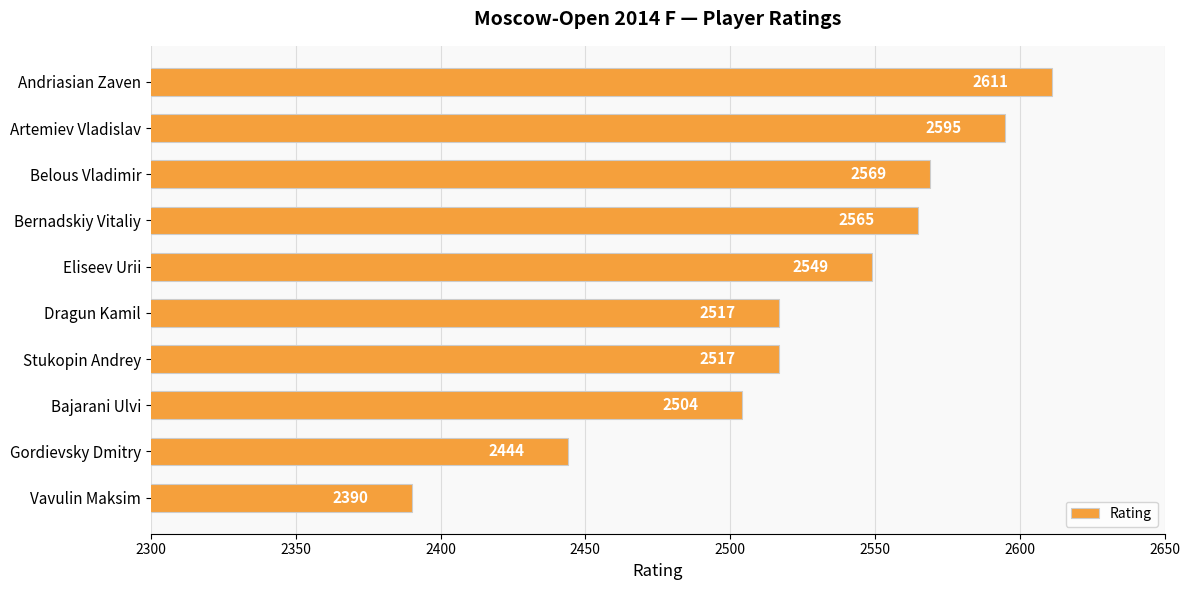

What is the sum of all values?

25261